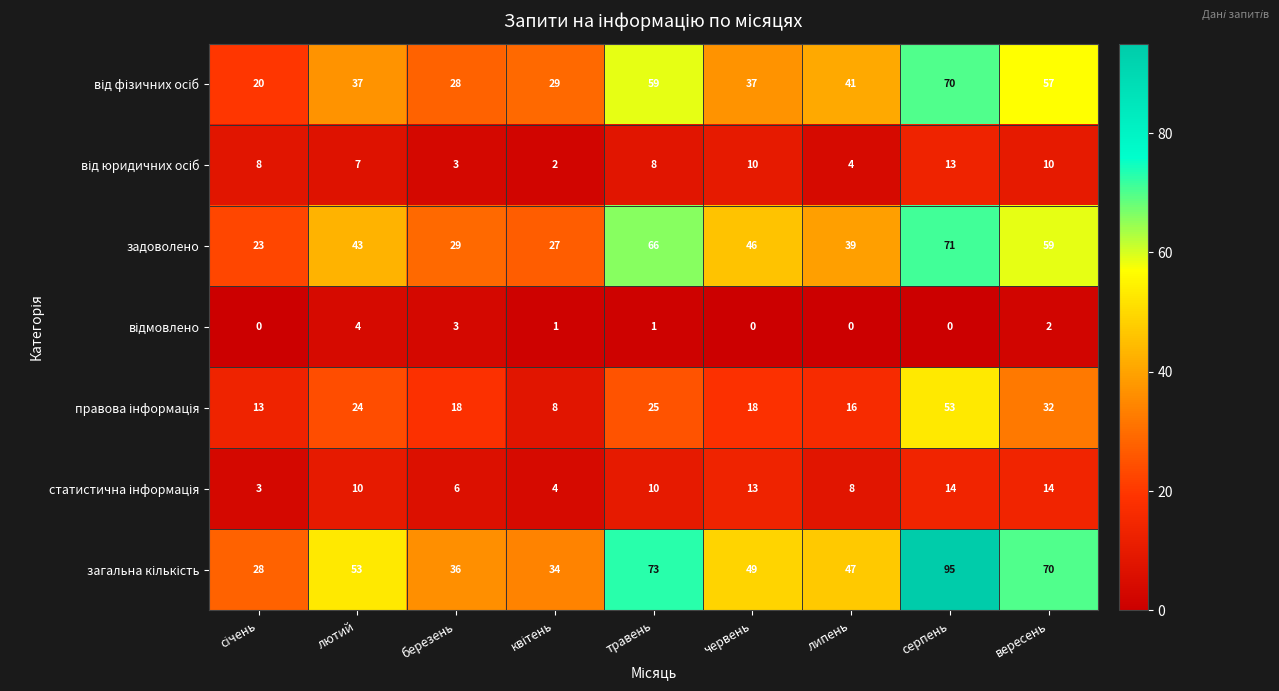

What is the spread (max minus min) of values at червень?

49